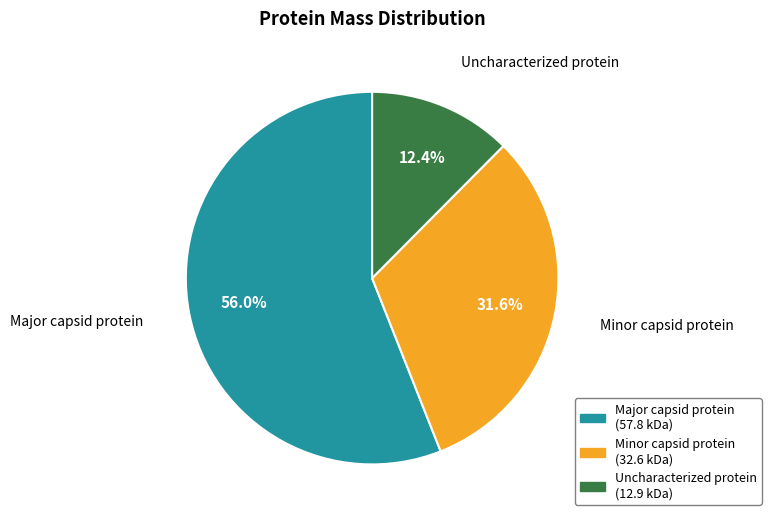

Is the sum of Minor capsid protein and Uncharacterized protein greater than half?

No